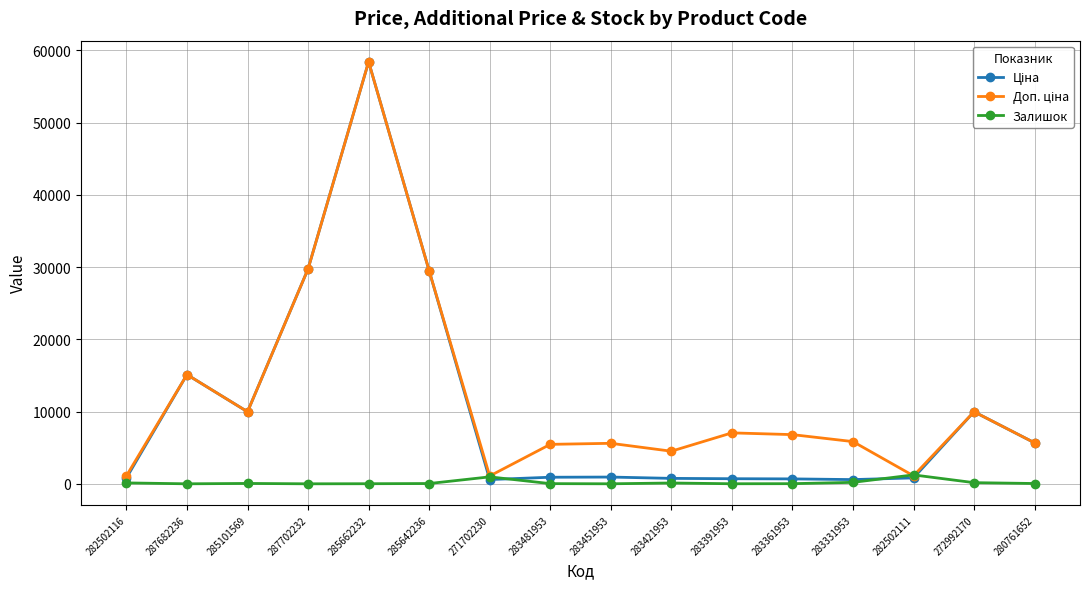

At which category is the sum across all series the highest?

285662232